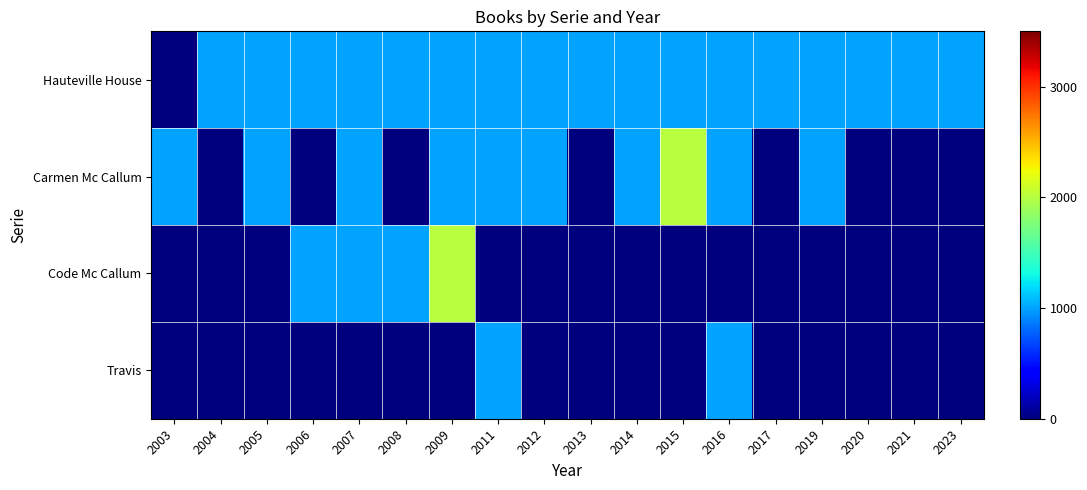

What is the total value across all series at 2009?

4000